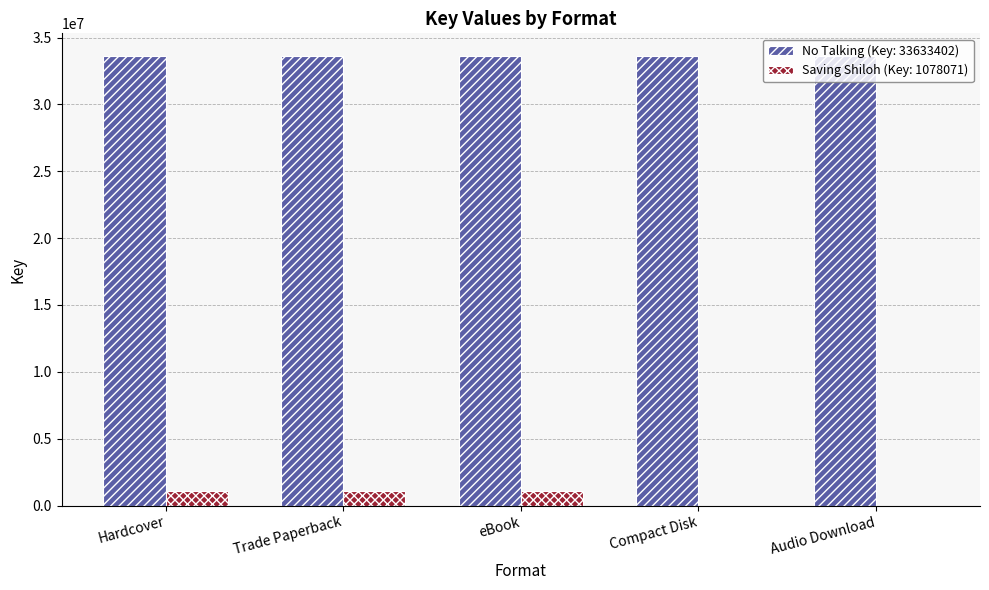

The No Talking (Key: 33633402) series shows 33633402 at Hardcover. True or false?

True